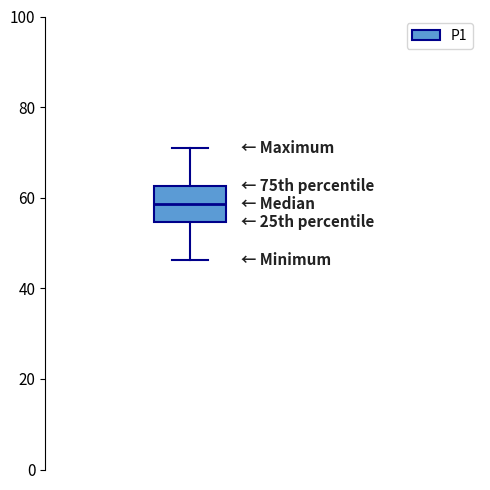

Read this box plot against the y-axis: the position of the median line, the range covered by the box, and the ends of both whiskers. The values are not printed on the chart, so give them approximately, as read against the axis.

median 58, box 54 to 62, whiskers 46 to 72